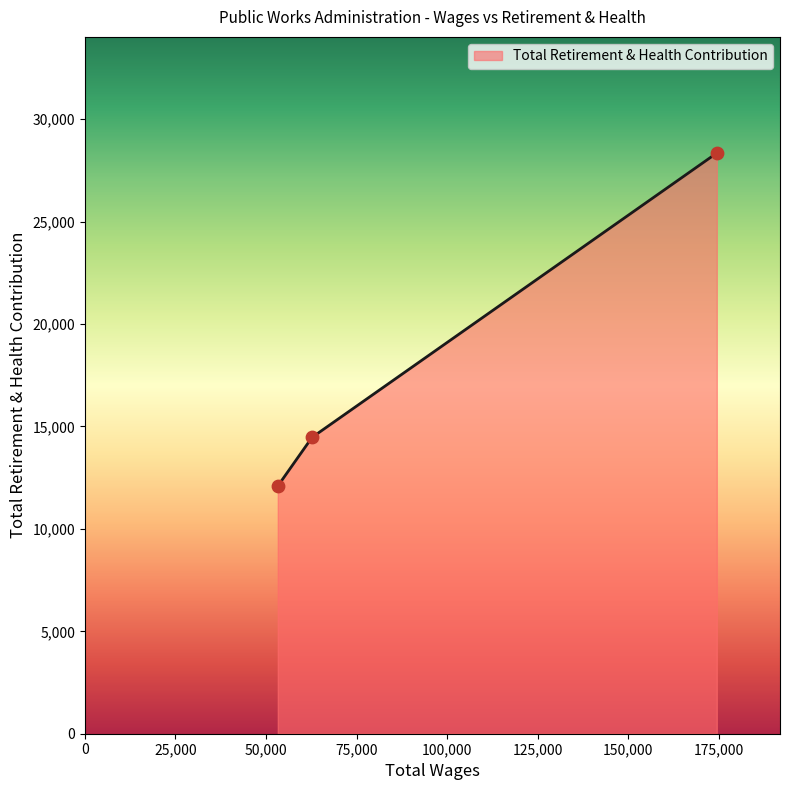

What is the minimum value shown in the chart?

12094